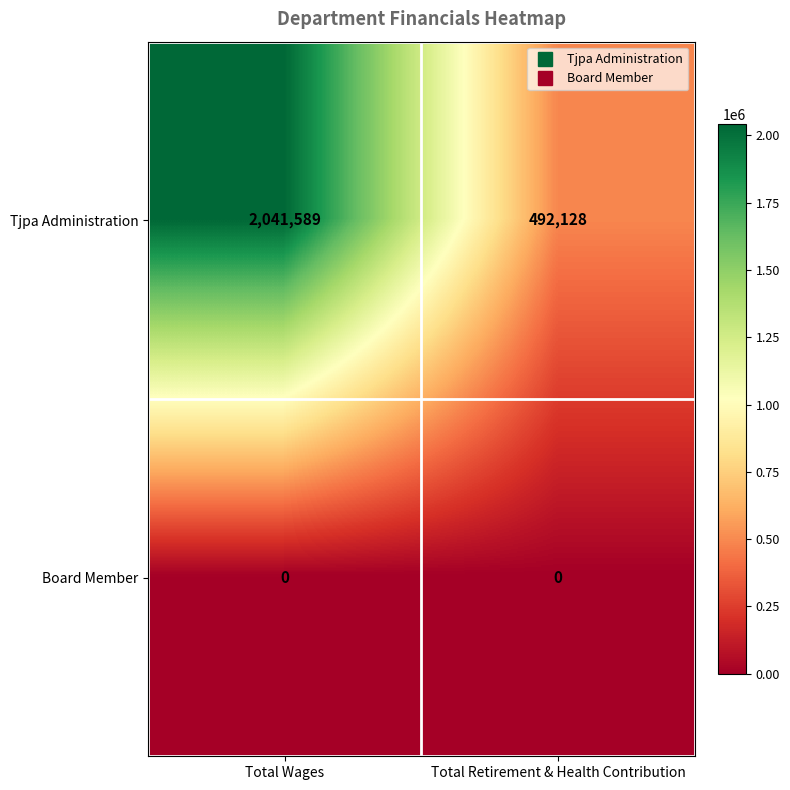

Read the Tjpa Administration value at Total Wages.

2041589